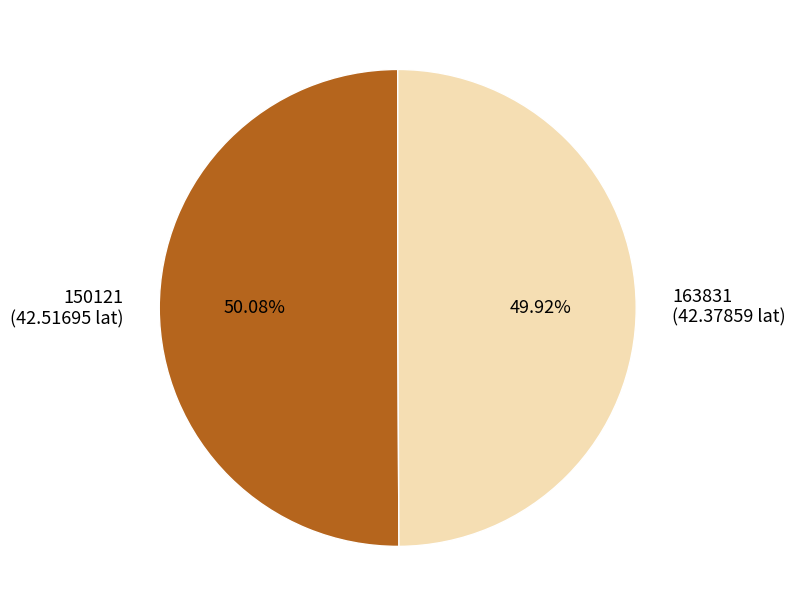

To the nearest percent, what is the average slice percentage?

50%